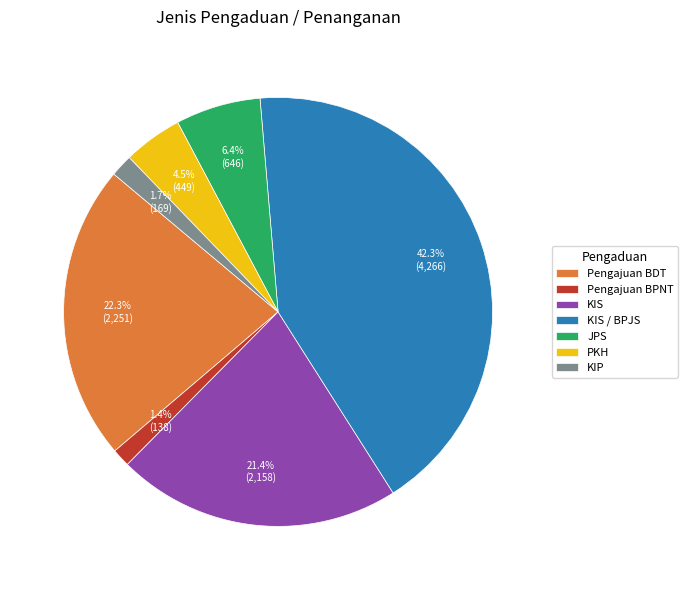

Is there any slice that represents more than half of the pie?

No